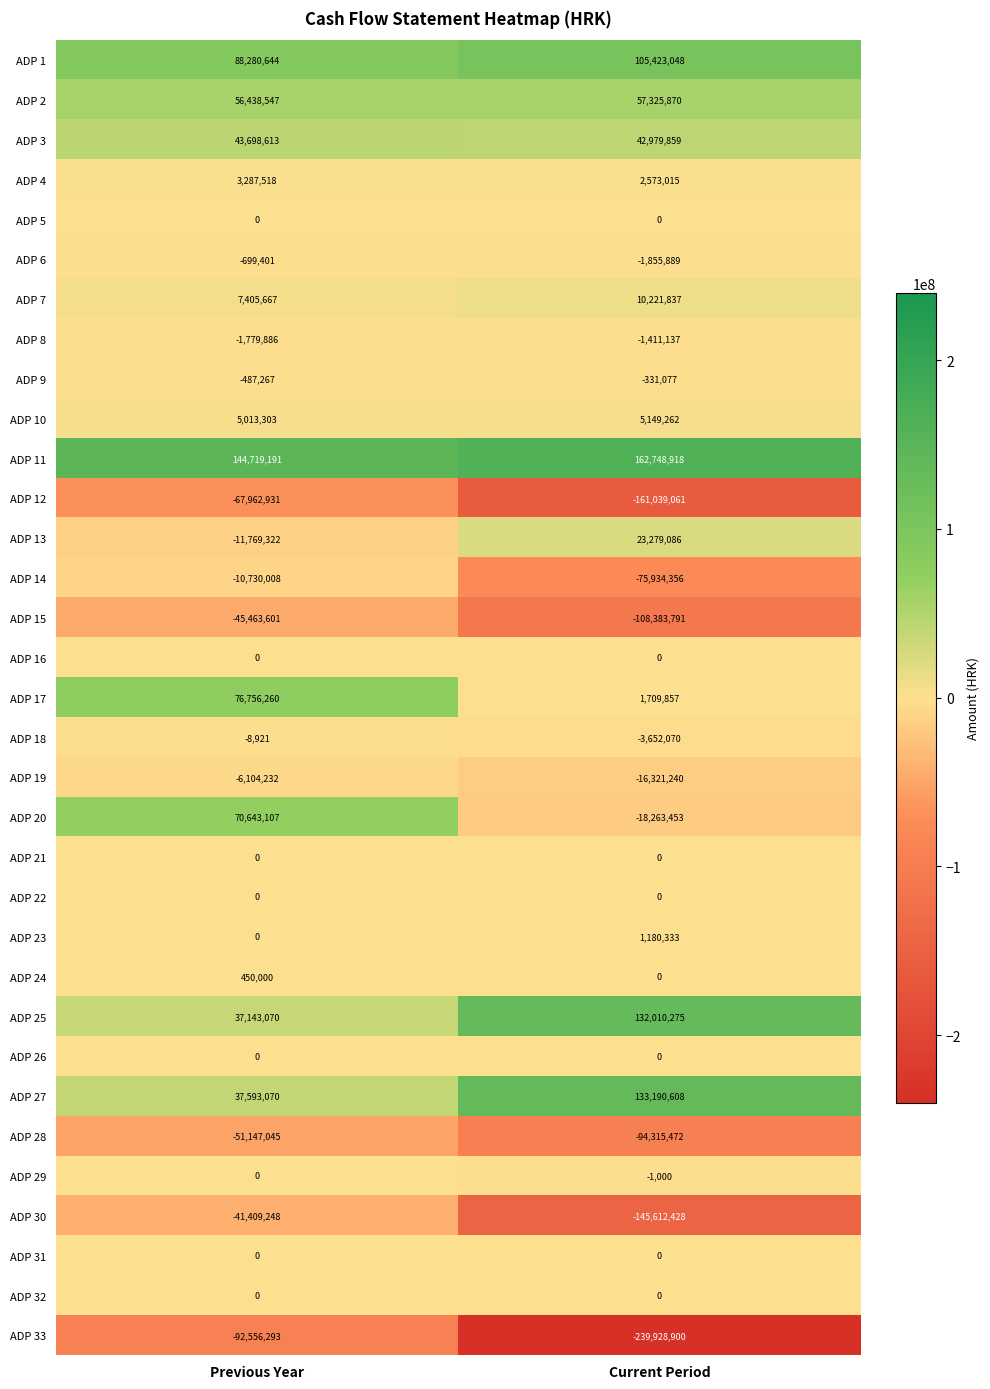

The value of ADP 24 at Current Period is 0. True or false?

True